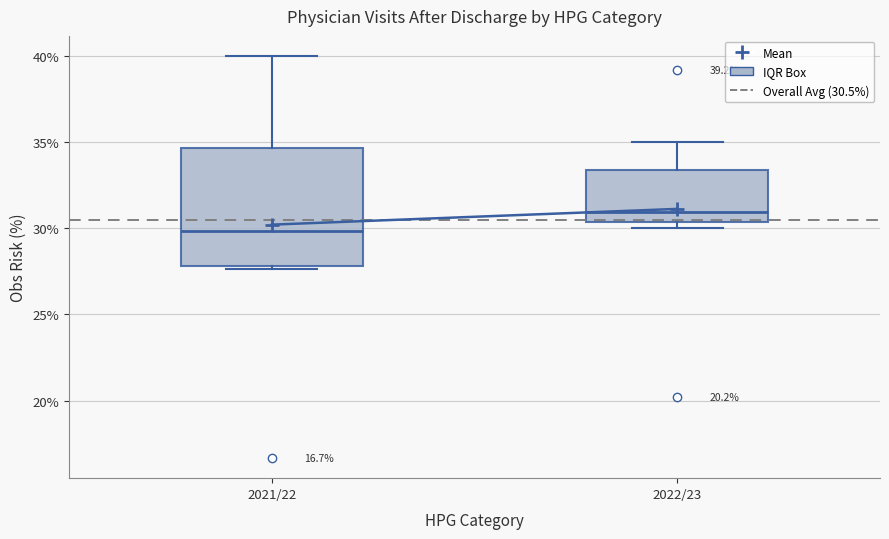

Which box is the tallest, from its lower edge to its upper edge?

2021/22